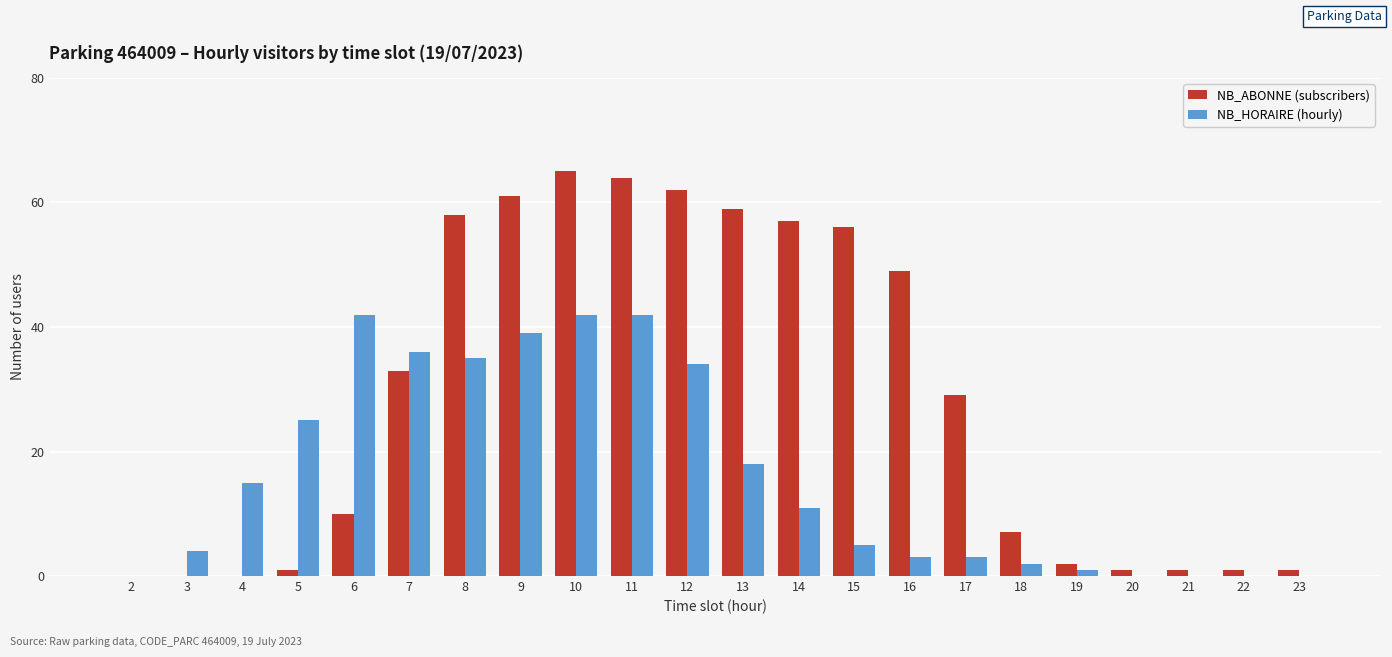

Reading left to right, transcribe all the data shown in this chart.

NB_ABONNE (subscribers): 2=0	3=0	4=0	5=1	6=10	7=33	8=58	9=61	10=65	11=64	12=62	13=59	14=57	15=56	16=49	17=29	18=7	19=2	20=1	21=1	22=1	23=1
NB_HORAIRE (hourly): 2=0	3=4	4=15	5=25	6=42	7=36	8=35	9=39	10=42	11=42	12=34	13=18	14=11	15=5	16=3	17=3	18=2	19=1	20=0	21=0	22=0	23=0